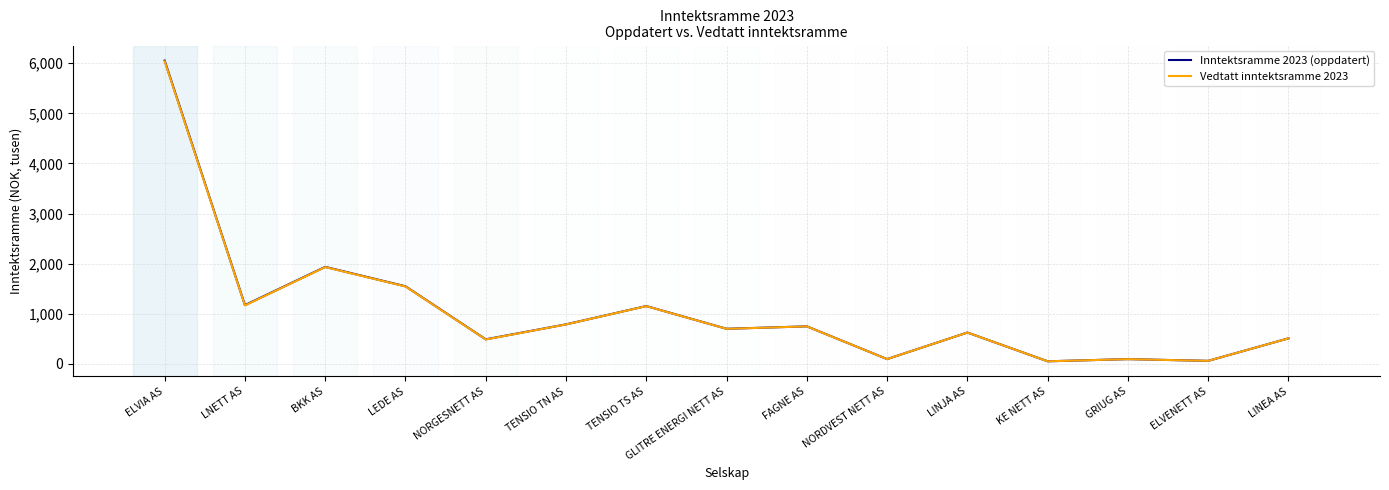

What are all the series names shown in the legend?

Inntektsramme 2023 (oppdatert), Vedtatt inntektsramme 2023